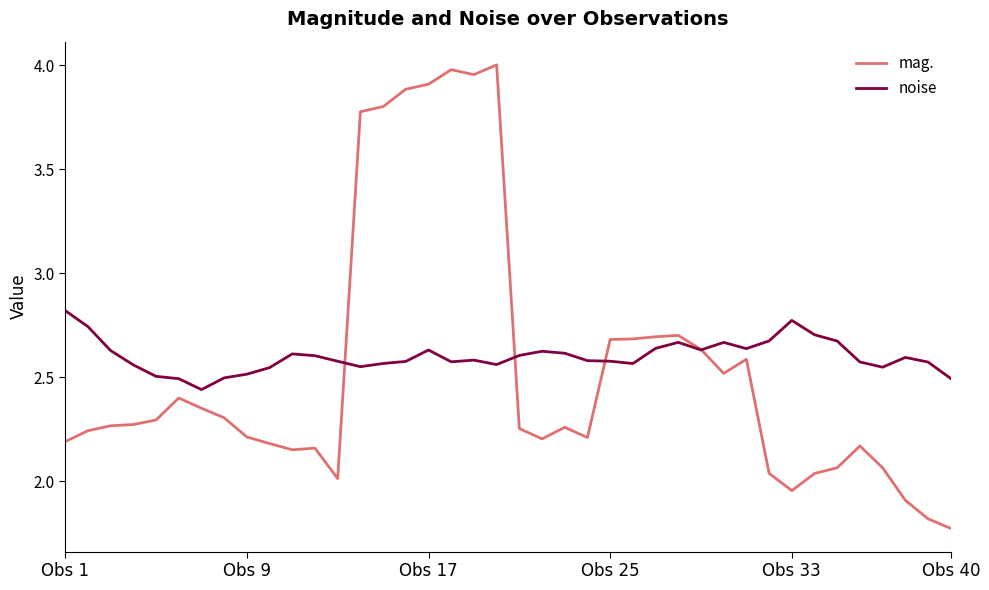

Which series has the largest range (max minus min)?

mag.